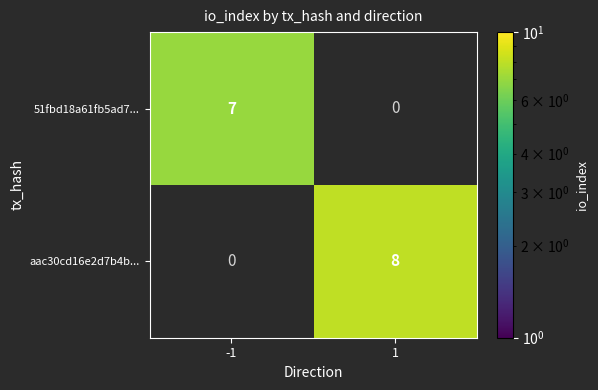

The aac30cd16e2d7b4b... series shows 14 at 1. True or false?

False